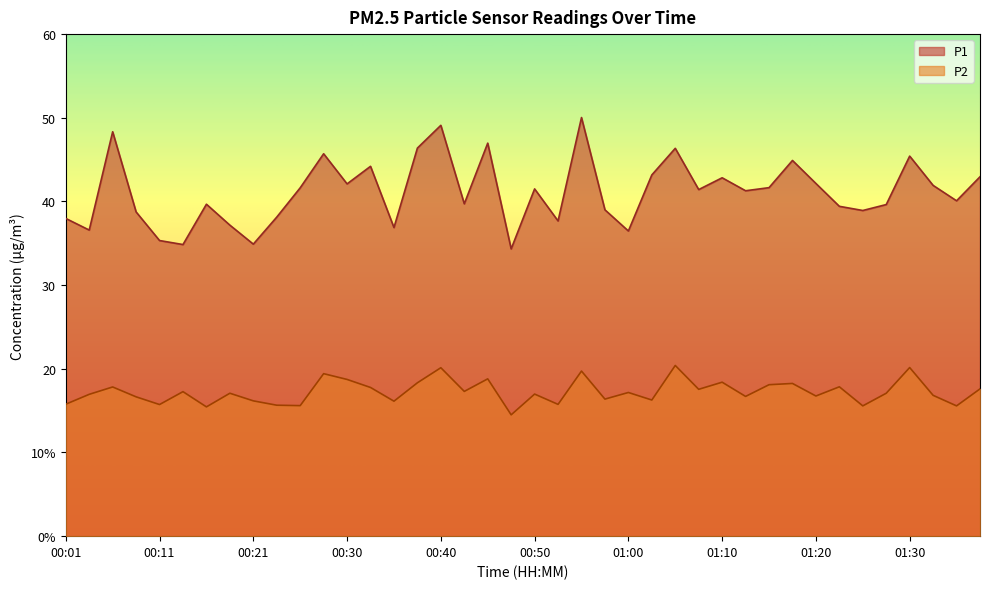

What is the sum of the P2 values at 00:23 and 00:45?

34.5